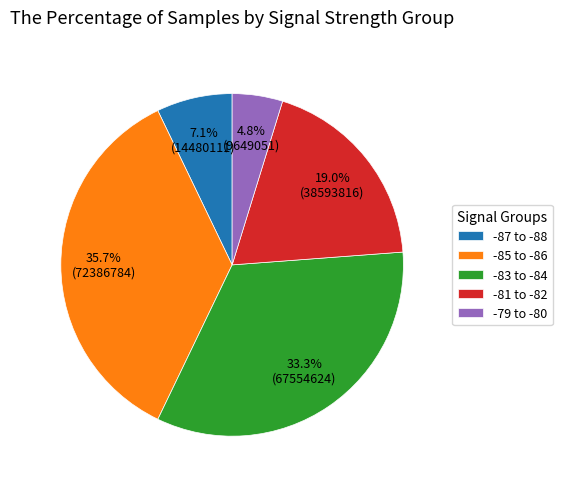

Between -79 to -80 and -83 to -84, which is larger?

-83 to -84